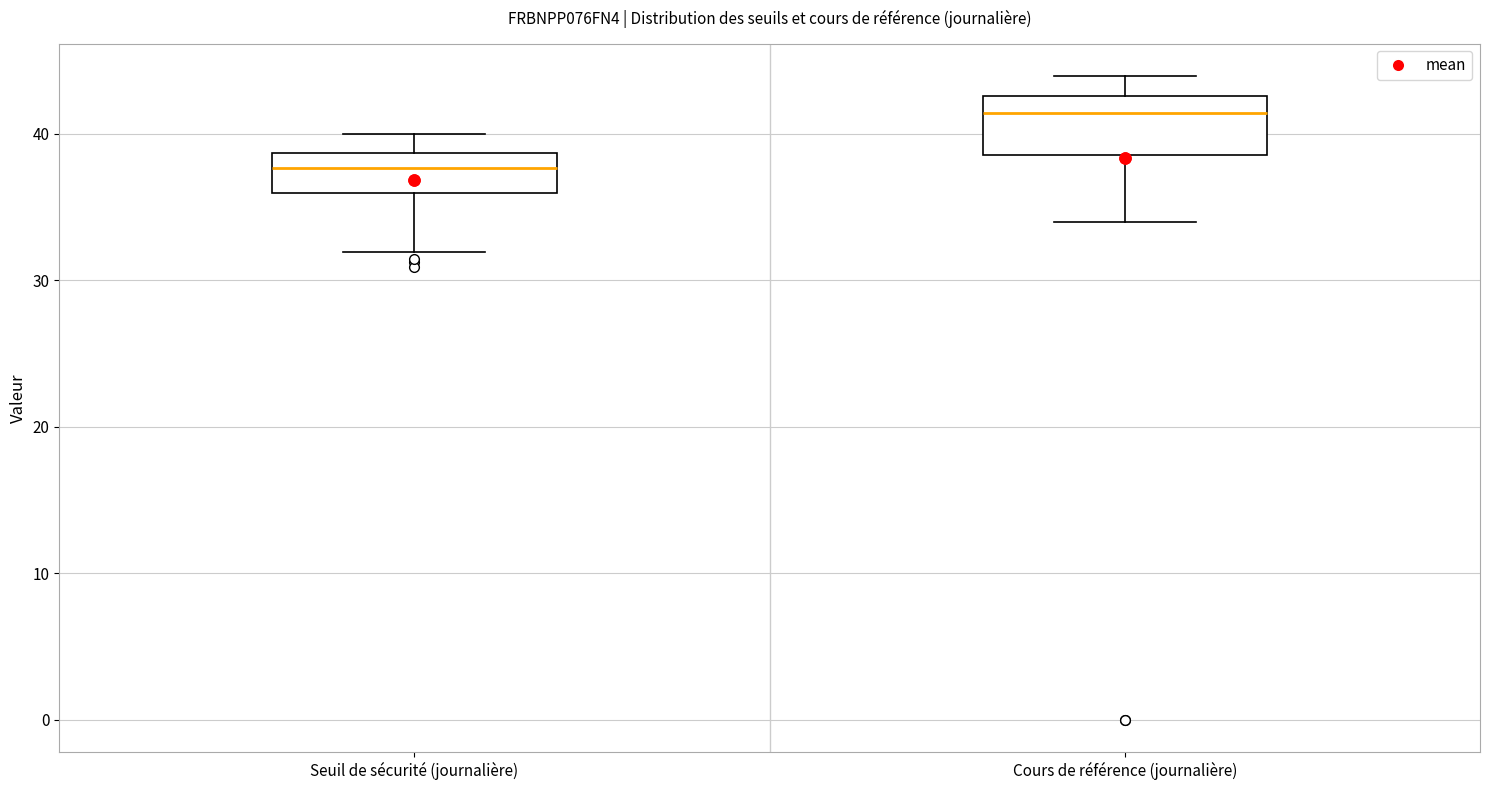

Comparing the boxes themselves (not the whiskers), which one is the tallest?

Cours de référence (journalière)